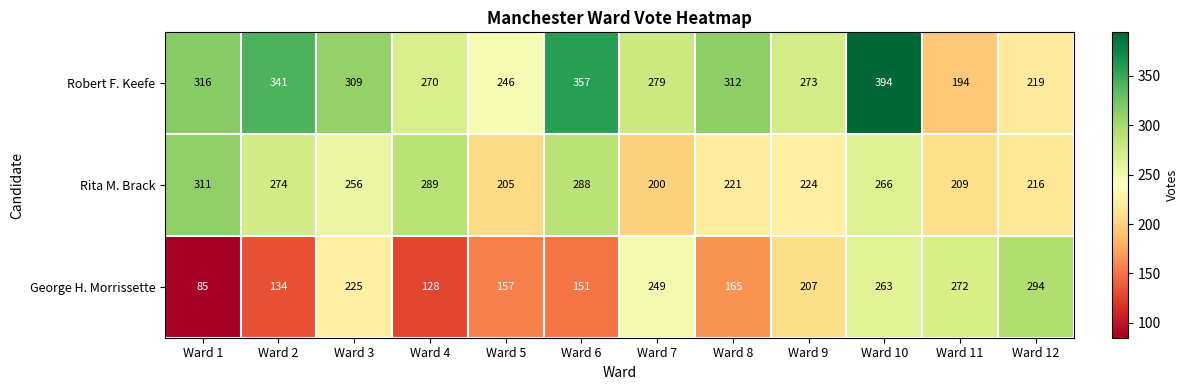

Rank the series by their average value, from lowest to highest.

George H. Morrissette, Rita M. Brack, Robert F. Keefe